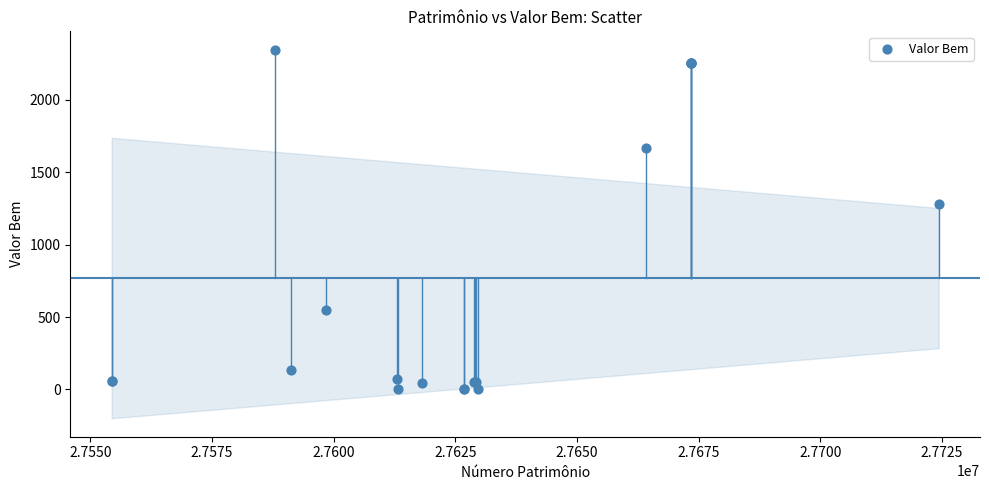

What Y value in the scatter plot is closest to 1172?

1280.2